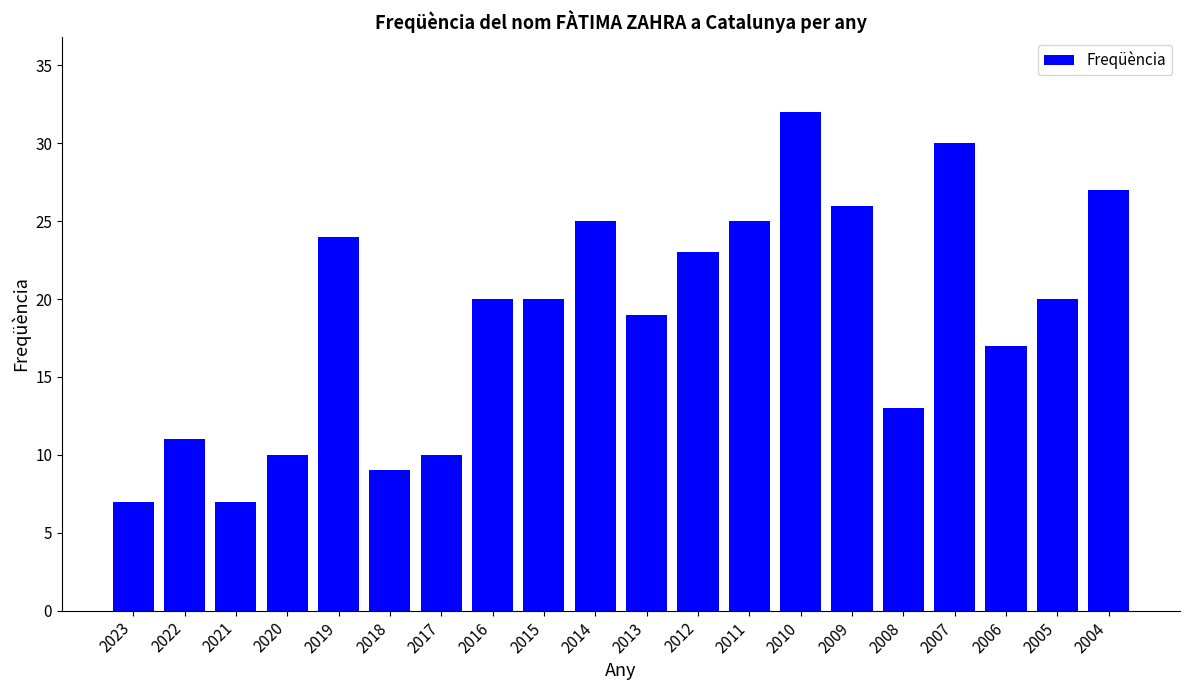

Does the chart contain any negative values?

No